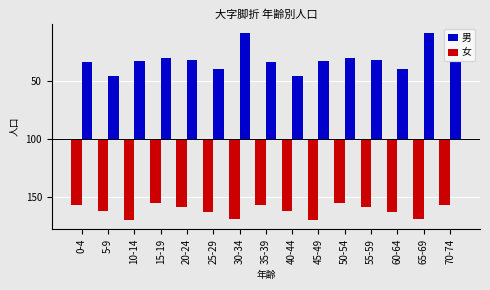

What is the label of the 15th bar from the left?

70-74